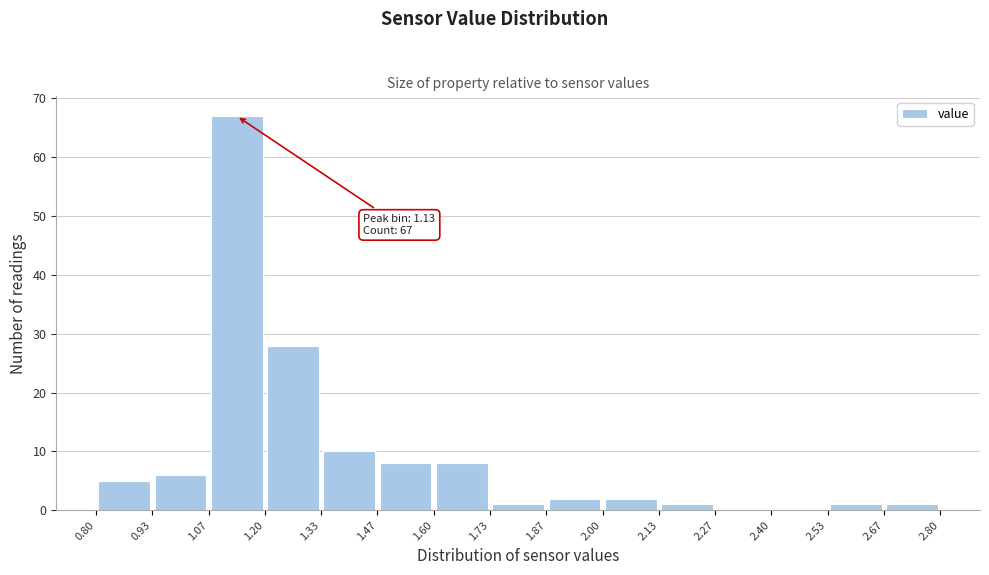

Over which range of the x-axis is the bar tallest?

1.07 to 1.20